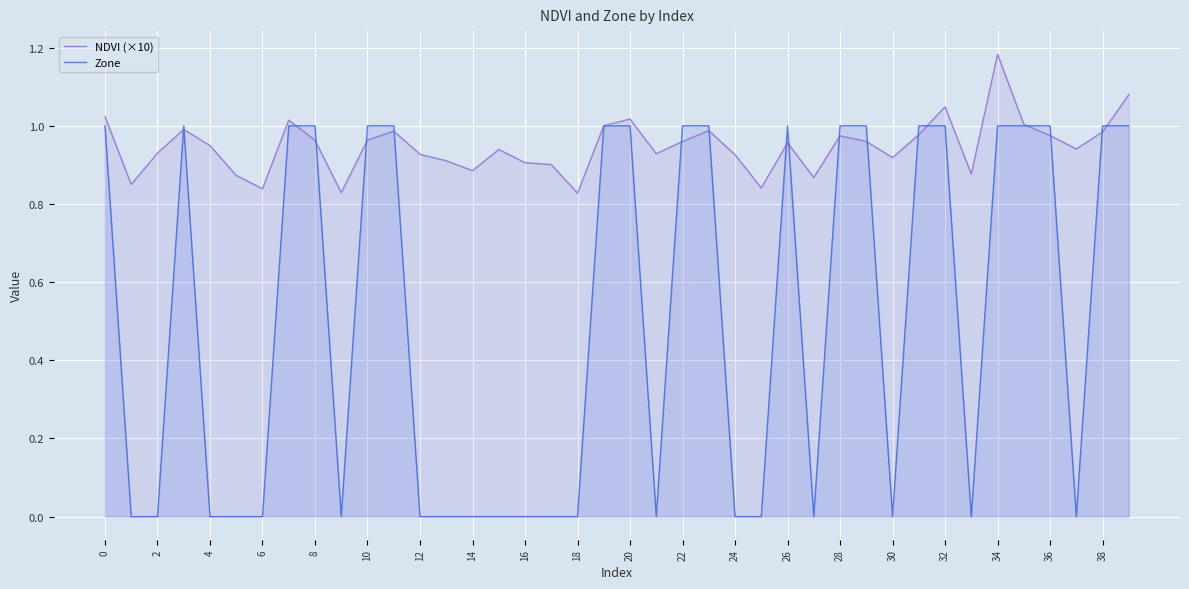

List the series in order of their peak value, lowest first.

Zone, NDVI (×10)